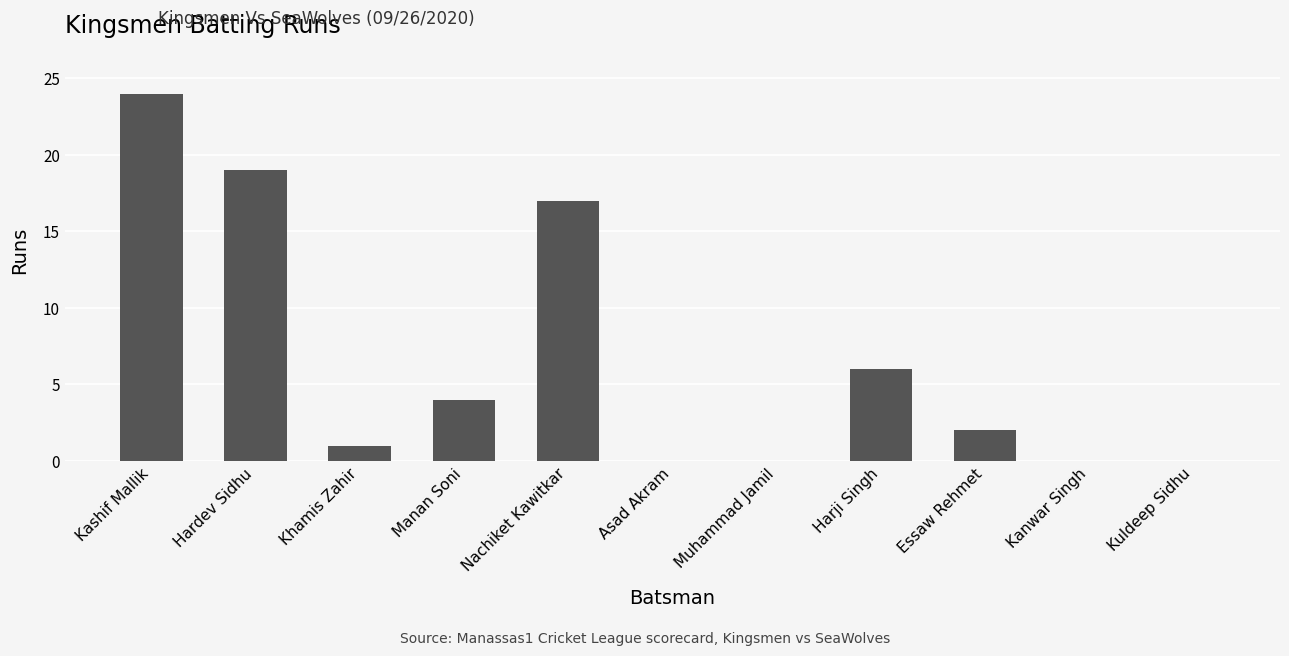

True or false: the data shows 0 at Essaw Rehmet.

False